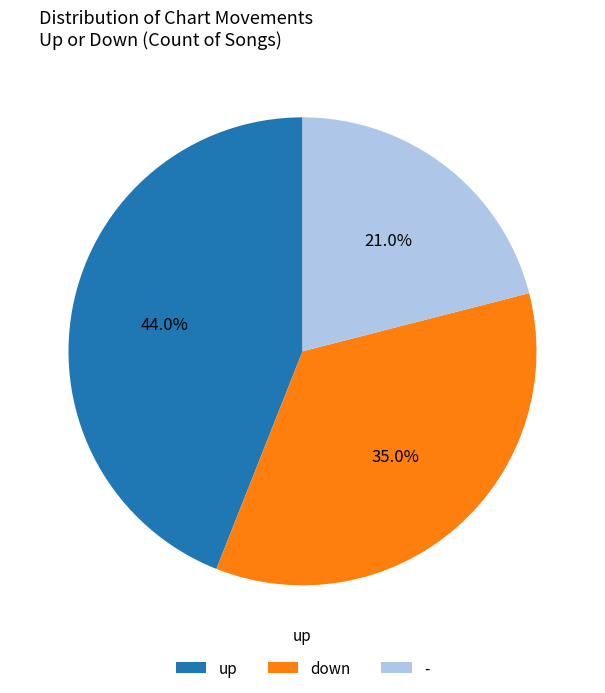

Which slice is the largest?

up